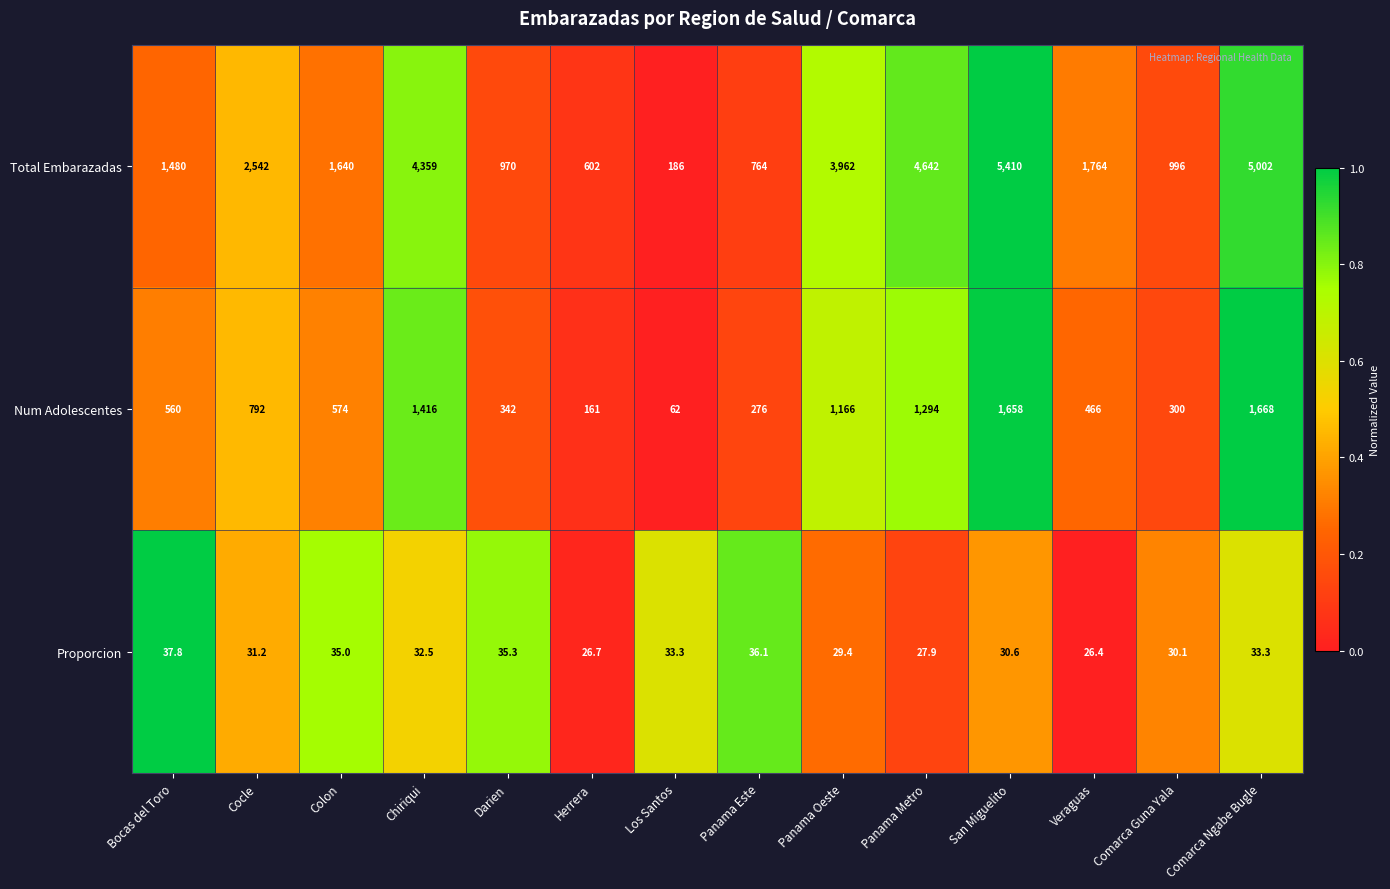

What is the difference between the maximum and second lowest values in the Proporcion series?

11.1